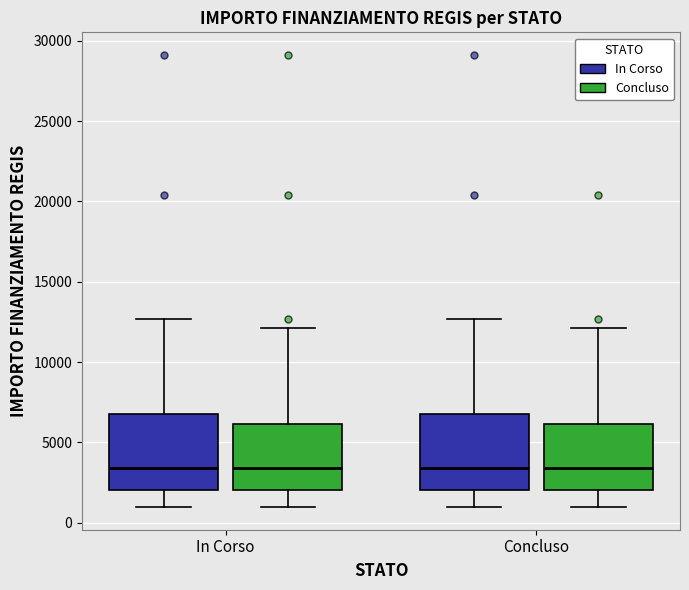

Reading left to right, transcribe this box plot: for each box, give where its median line is, the range the box spans, and where its two whiskers end, as read against the y-axis. The values are not printed on the chart, so give them approximately, as read against the axis.

In Corso (In Corso): median 3500, box 2000 to 7000, whiskers 1000 to 12500
In Corso (Concluso): median 3500, box 2000 to 6000, whiskers 1000 to 12000
Concluso (In Corso): median 3500, box 2000 to 7000, whiskers 1000 to 12500
Concluso (Concluso): median 3500, box 2000 to 6000, whiskers 1000 to 12000